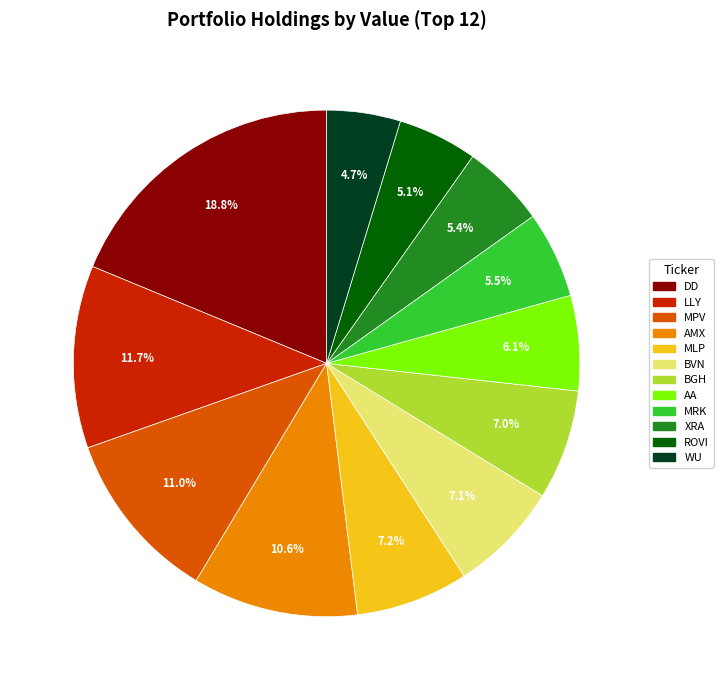

Count the number of slices in the pie.

12